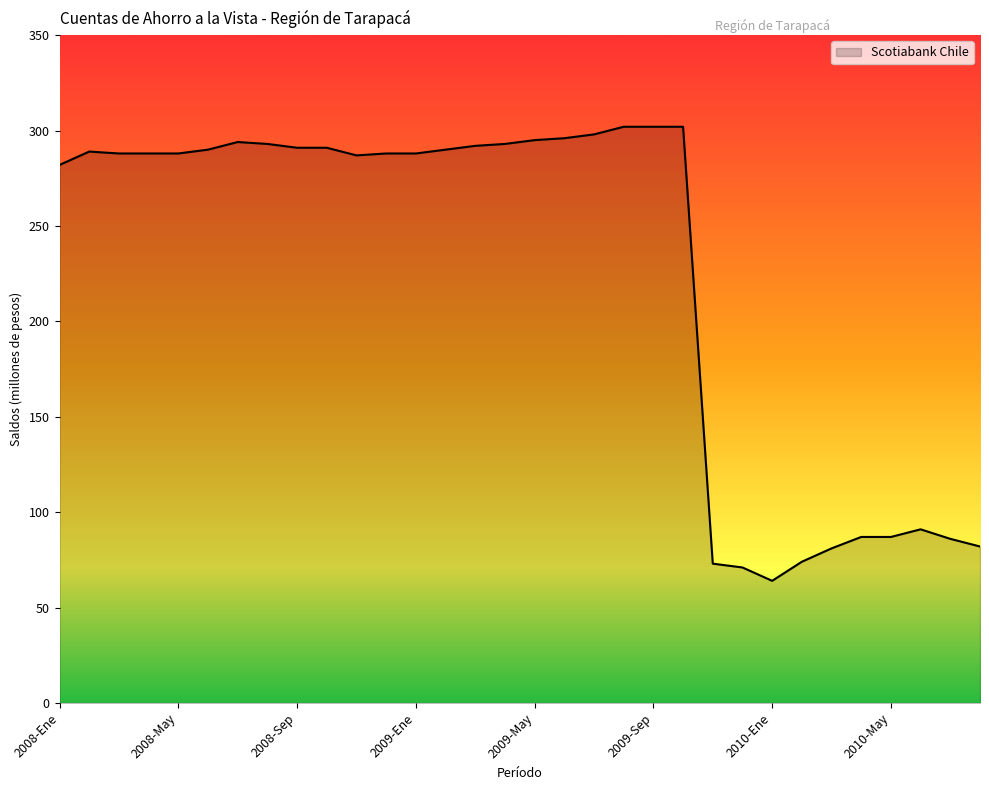

What is the maximum value shown in the chart?

302